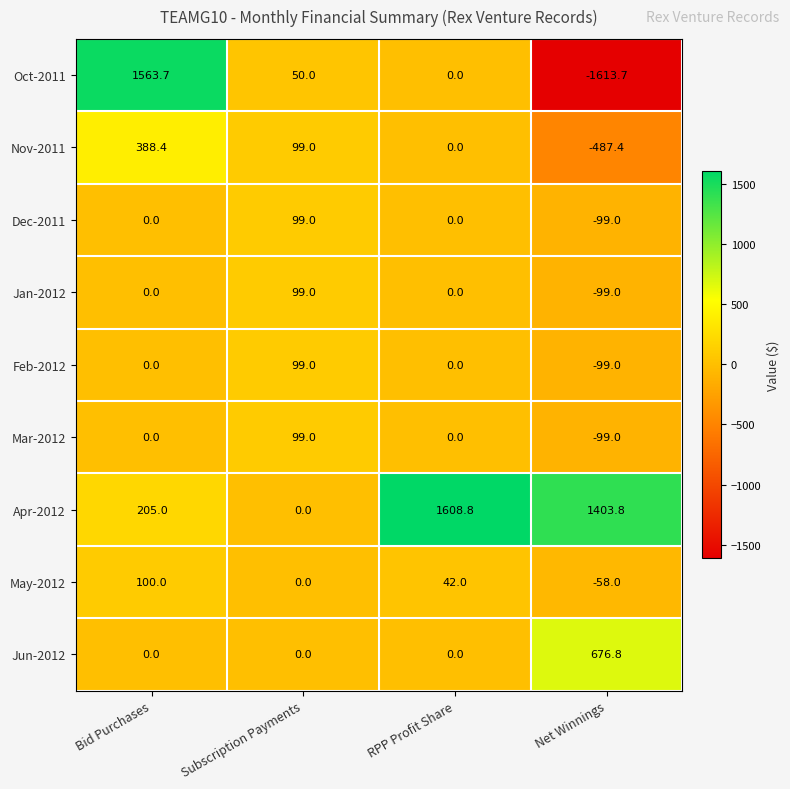

How many data points in May-2012 are less than 42?

2